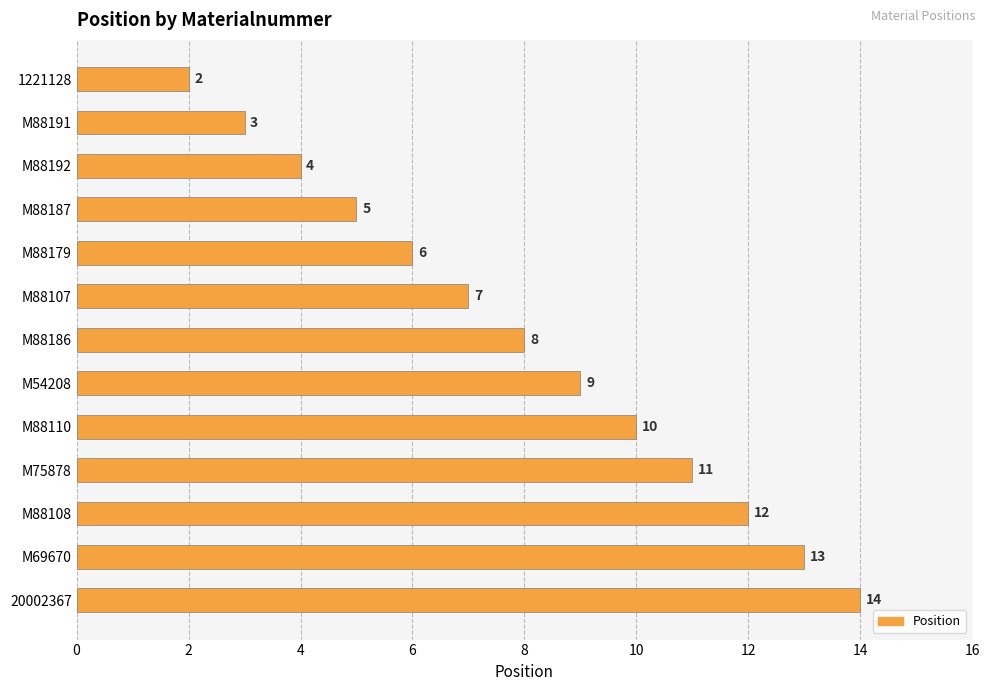

Where is the data nearest to the value 8?

M88186